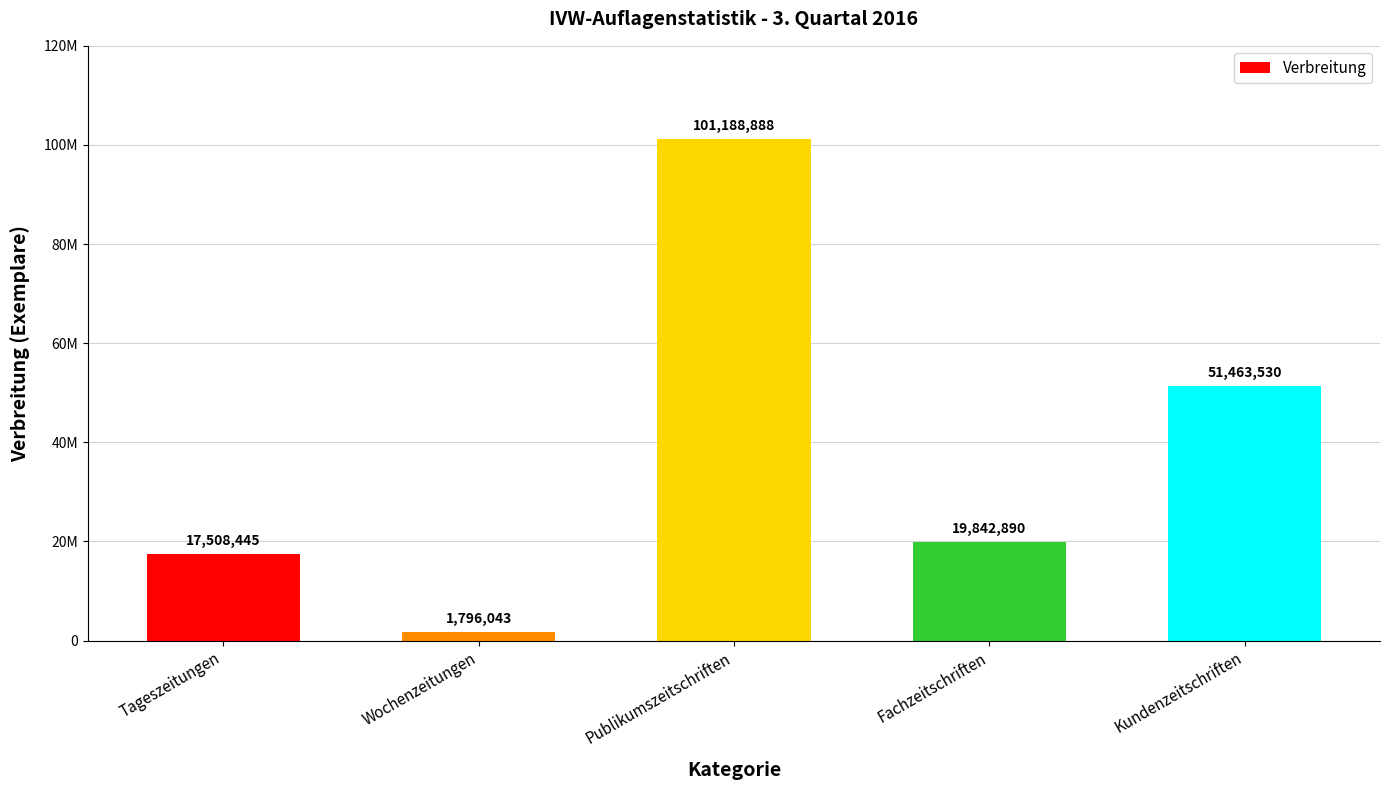

What is the change in value from Publikumszeitschriften to Kundenzeitschriften?

-49725358